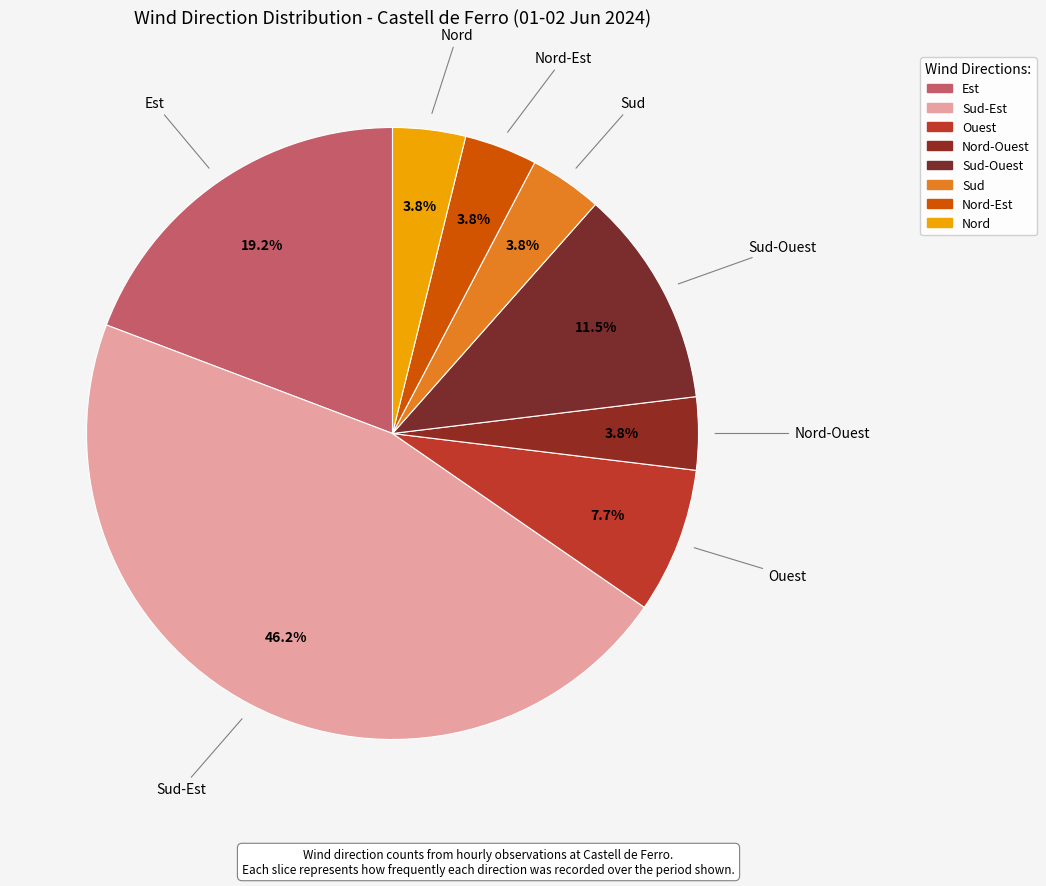

How many slices are in this pie chart?

8